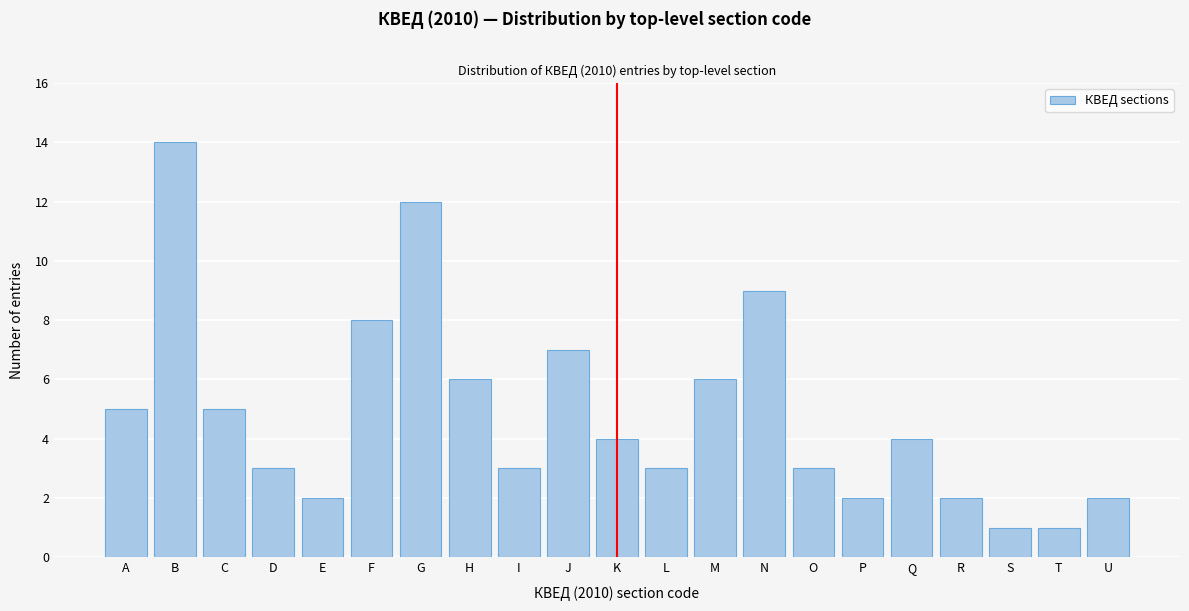

Reading left to right, list all the values displayed in this chart.

5	14	5	3	2	8	12	6	3	7	4	3	6	9	3	2	4	2	1	1	2